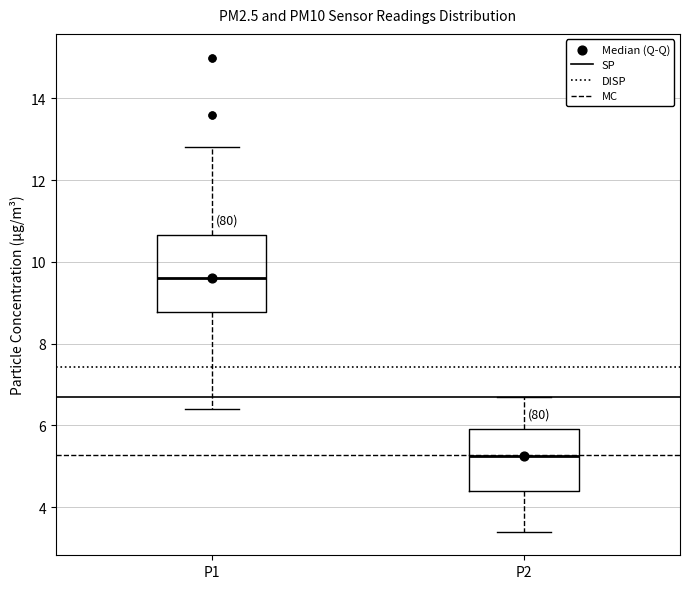

Which box is the tallest, from its lower edge to its upper edge?

P1